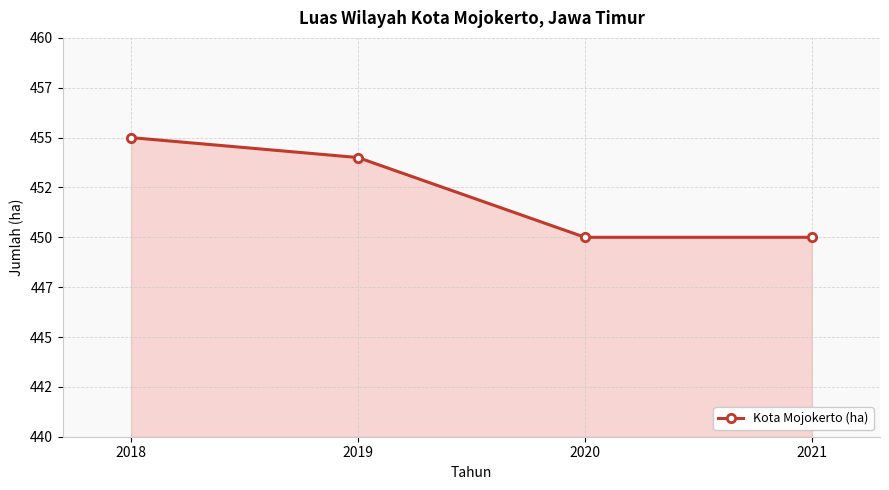

What is the difference between the maximum and second lowest values?

5